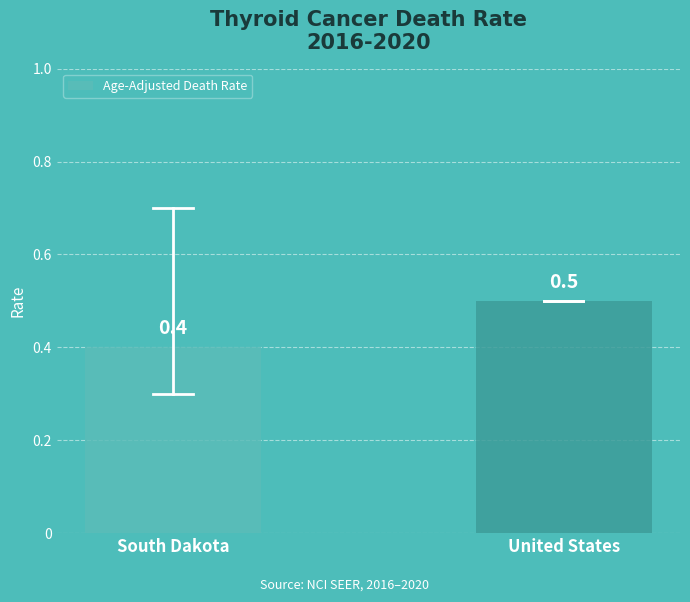

What is the maximum value shown in the chart?

0.5